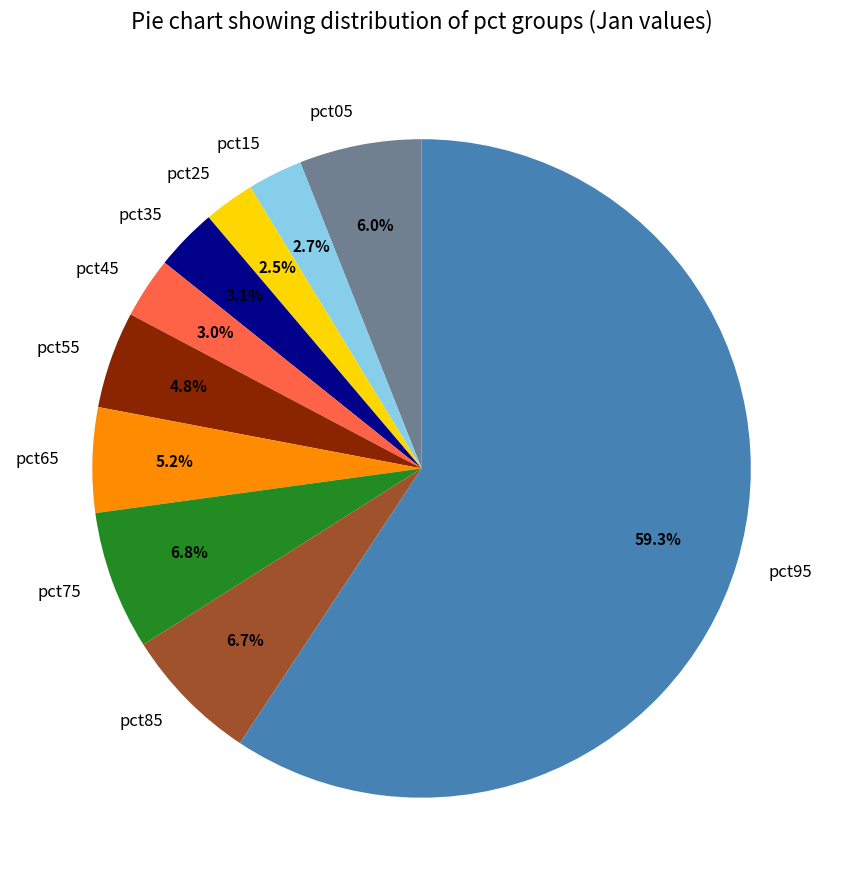

How many slices are in this pie chart?

10